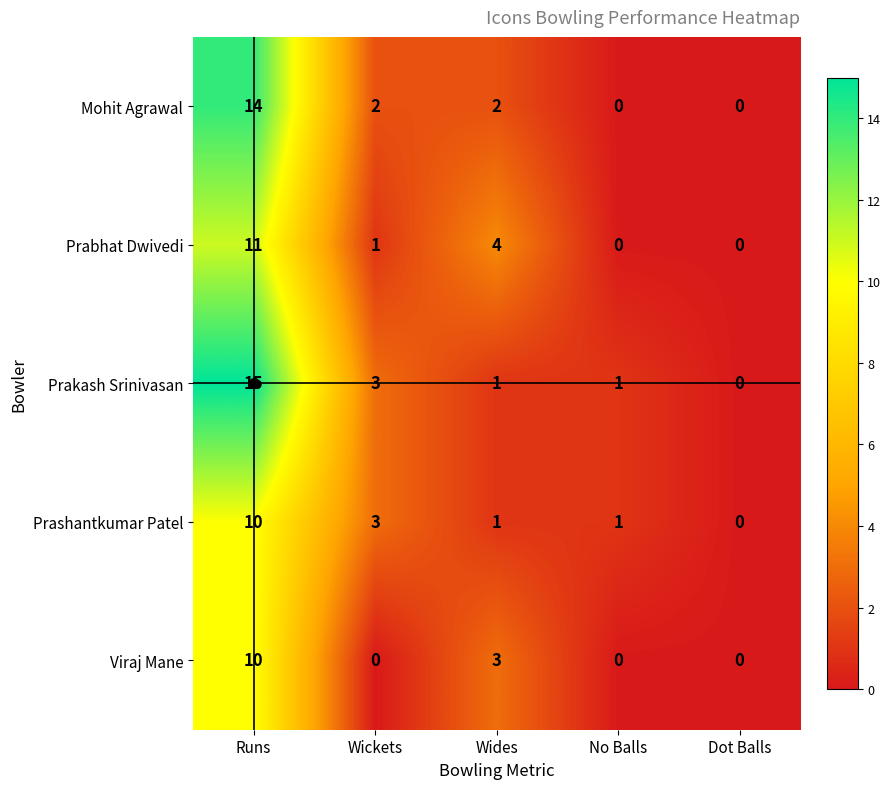

Which series has the widest spread of values?

Prakash Srinivasan